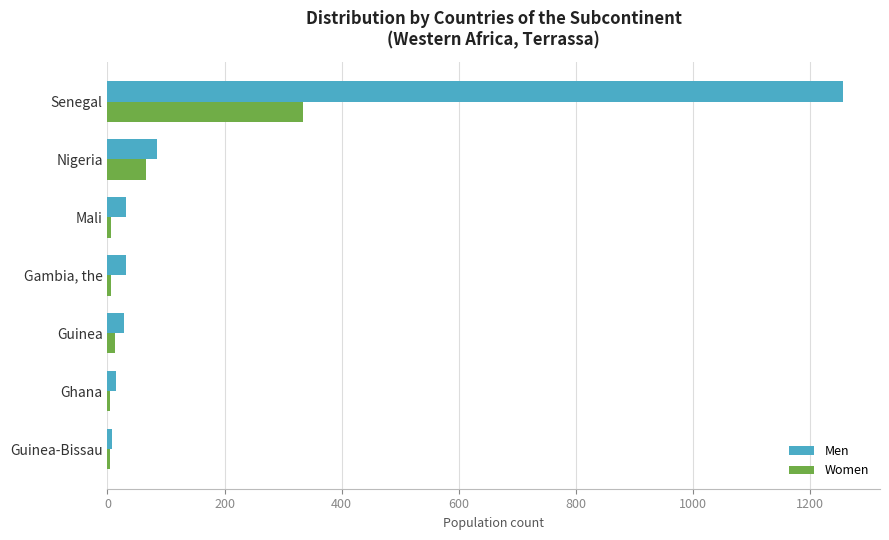

The Men series shows 31 at Gambia, the. True or false?

True